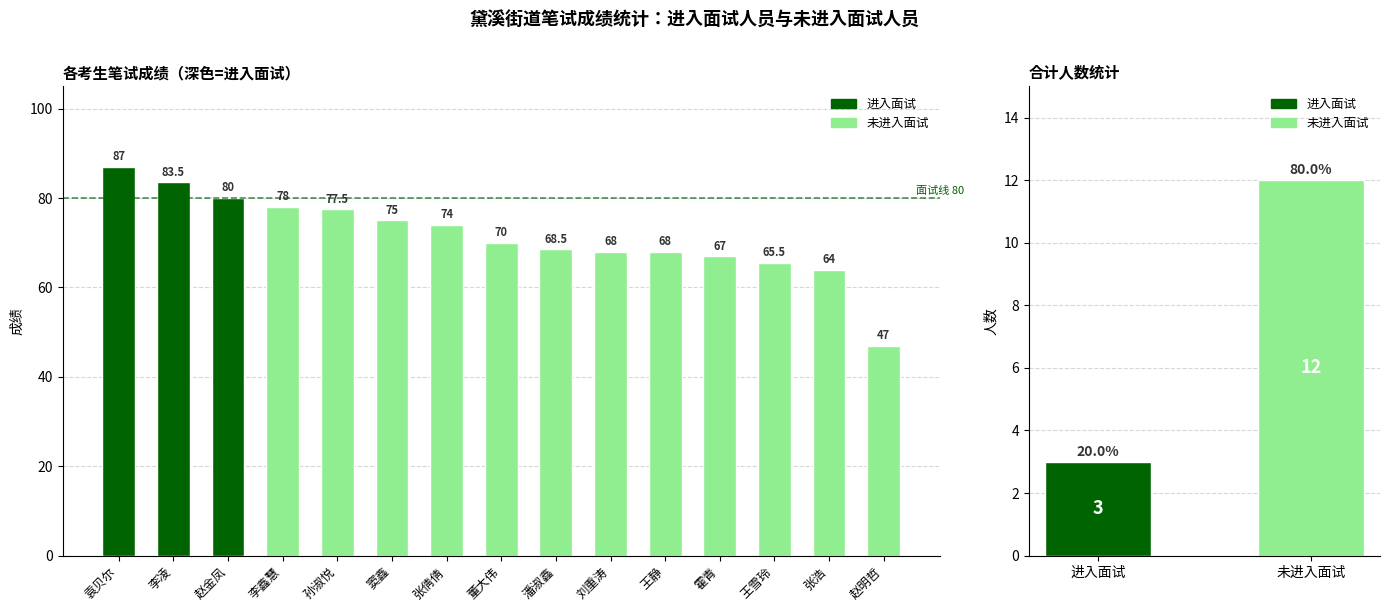

What is the minimum value shown in the chart?

47.0